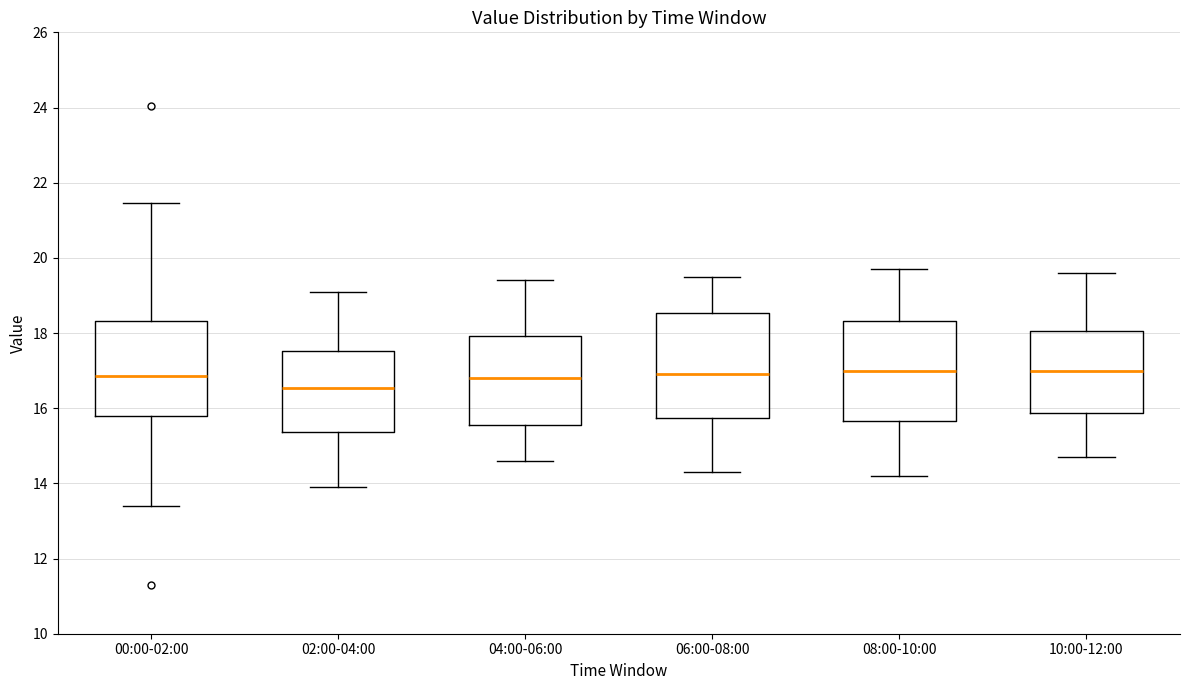

Reading left to right, read every box against the y-axis: the position of its median line, the range the box covers, and the ends of its whiskers. The values are not printed on the chart, so give them approximately, as read against the axis.

00:00-02:00: median 16.8, box 15.8 to 18.4, whiskers 13.4 to 21.4
02:00-04:00: median 16.6, box 15.4 to 17.6, whiskers 14.0 to 19.2
04:00-06:00: median 16.8, box 15.6 to 18.0, whiskers 14.6 to 19.4
06:00-08:00: median 17.0, box 15.8 to 18.6, whiskers 14.4 to 19.6
08:00-10:00: median 17.0, box 15.6 to 18.4, whiskers 14.2 to 19.8
10:00-12:00: median 17.0, box 15.8 to 18.0, whiskers 14.8 to 19.6